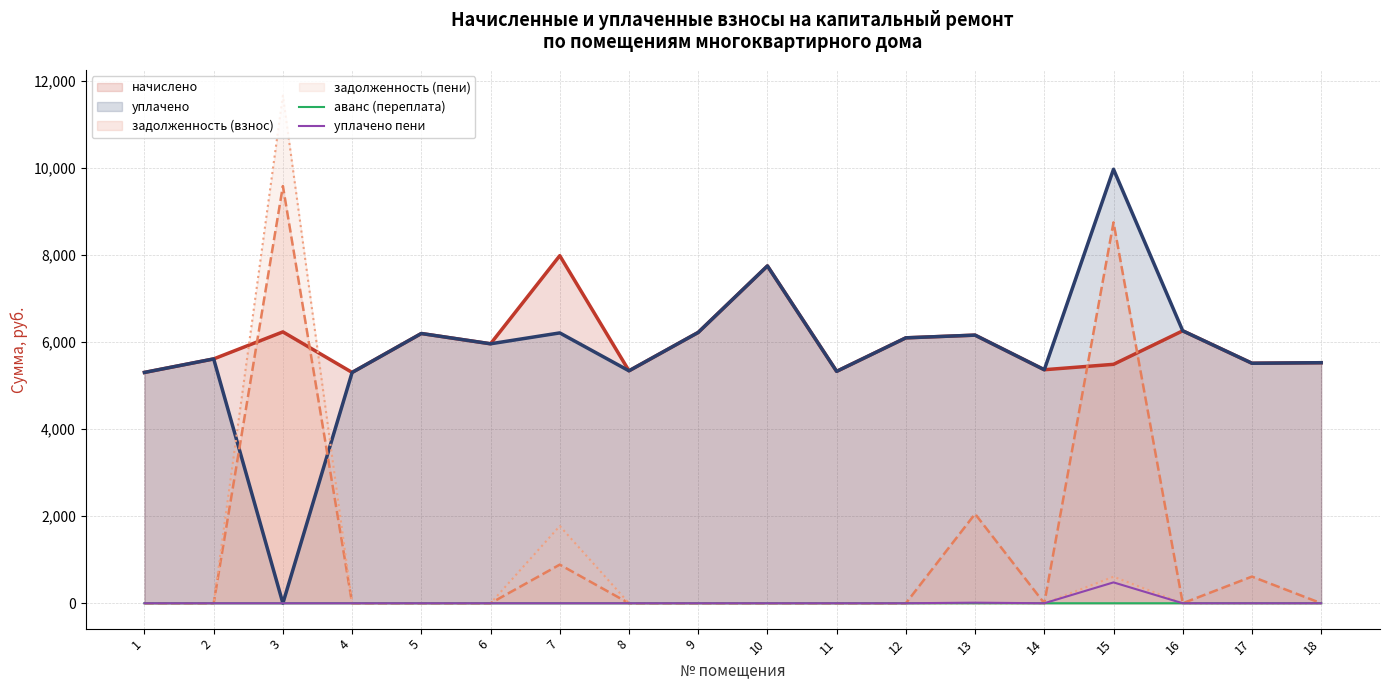

Is the value of уплачено пени at 12 greater than the value of аванс (переплата) at 10?

No